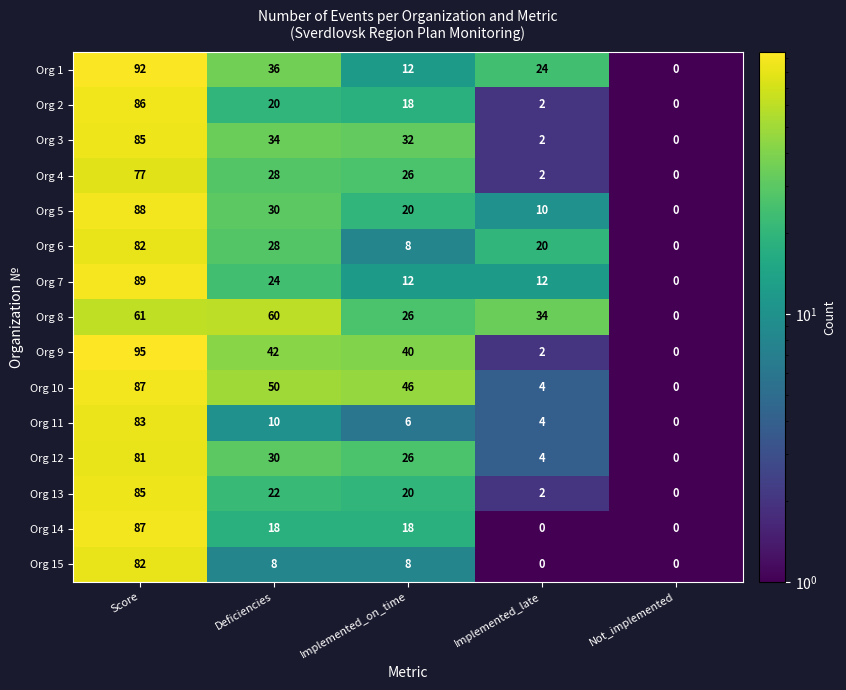

At which label does Org 5 reach its minimum?

Not_implemented